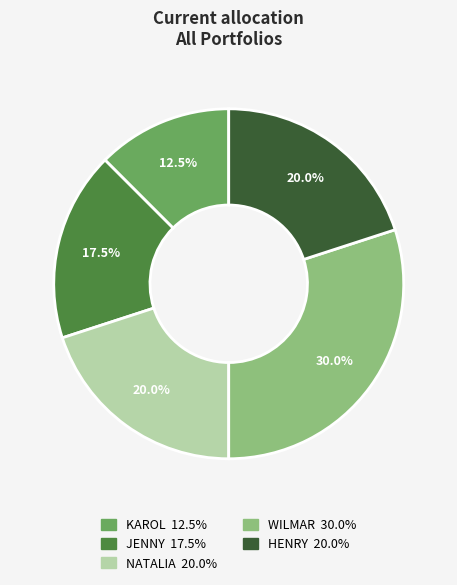

Is there a majority slice in this chart?

No